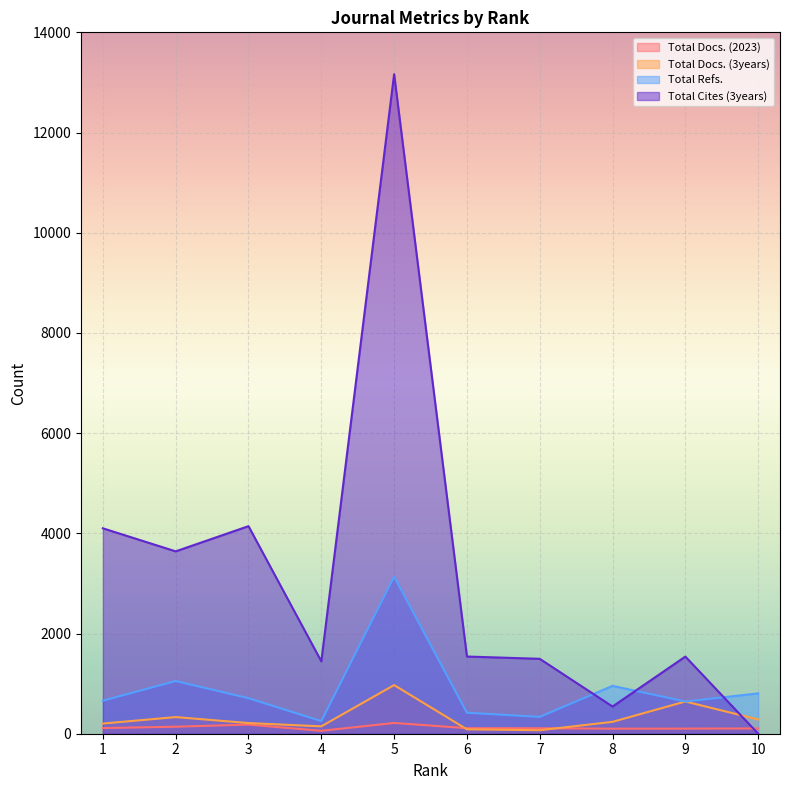

What is the value of the Total Cites (3years) point at the 4th from the left?

1445